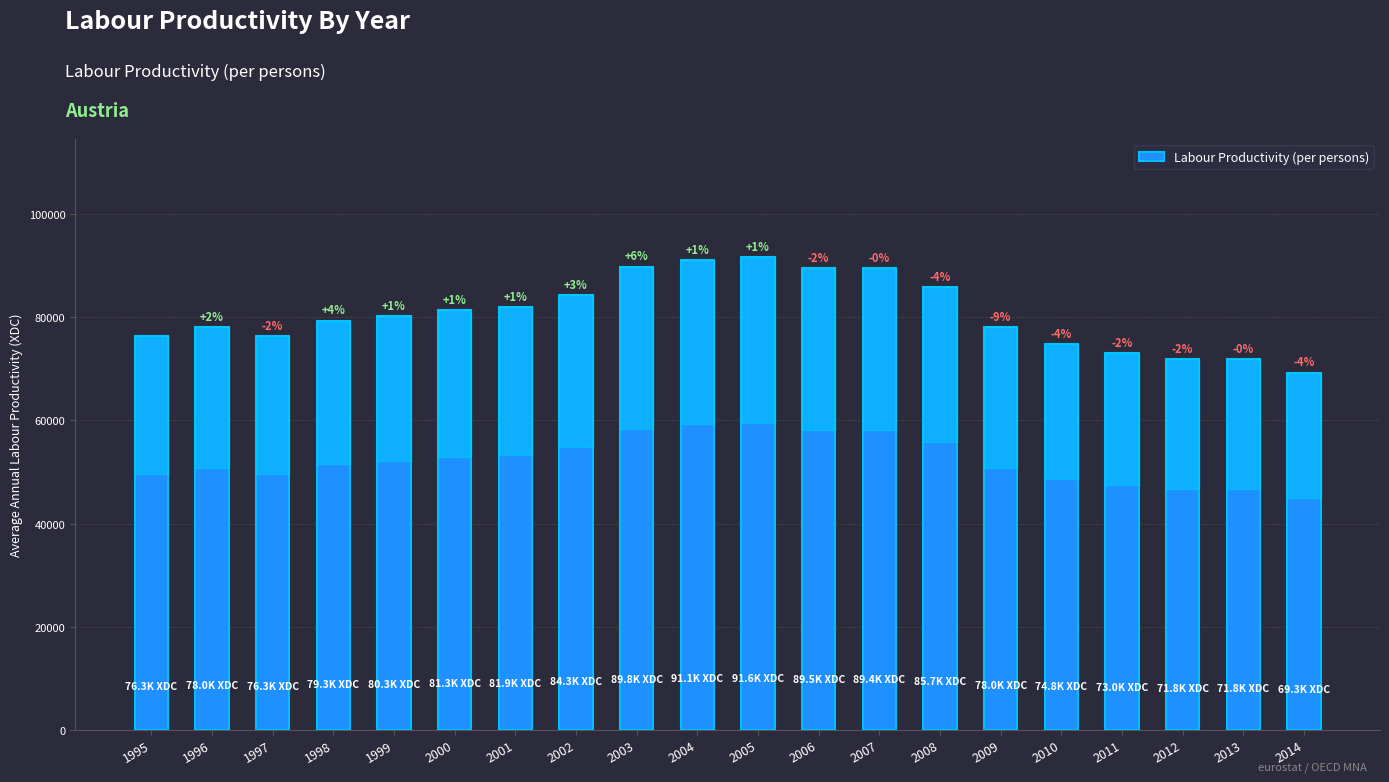

How many bars are there in total?

20